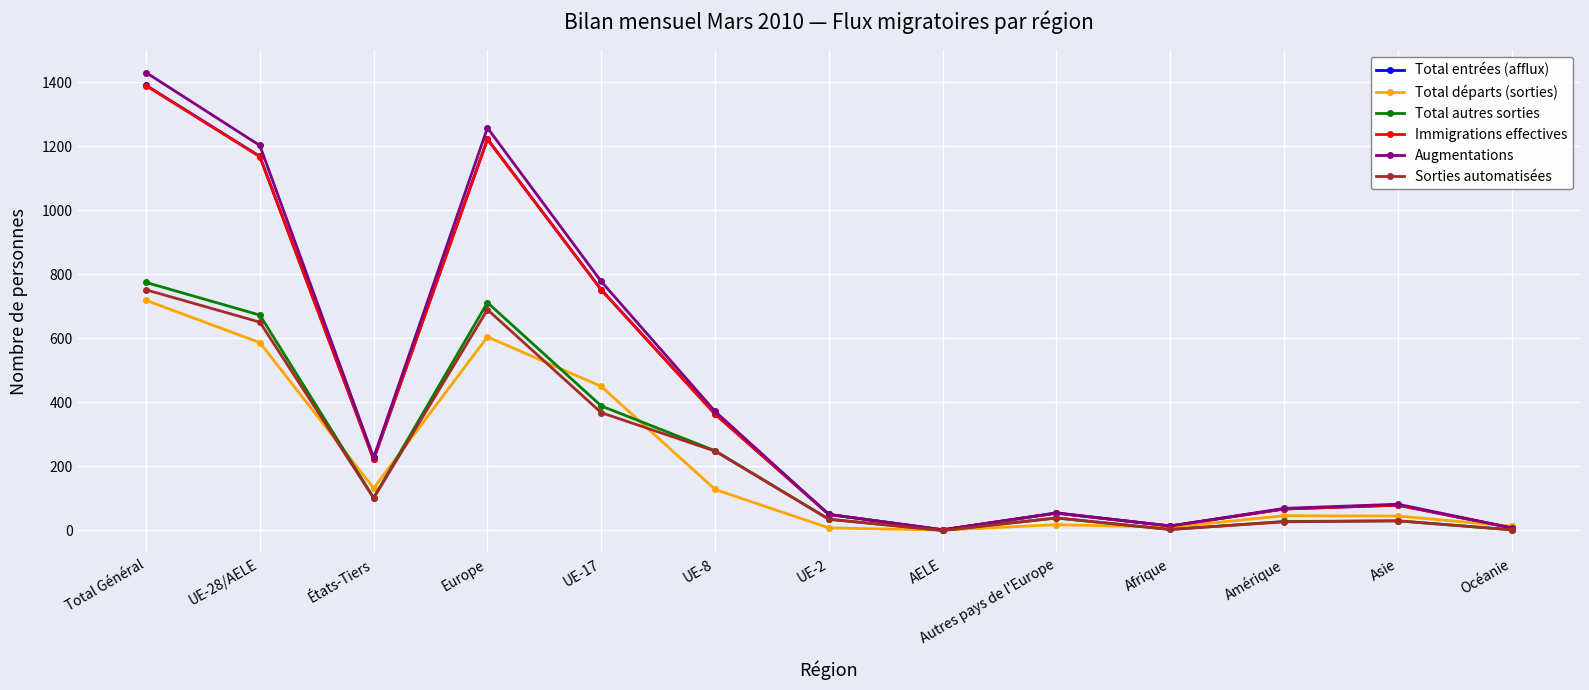

What is the label of the 5th point from the left?

UE-17